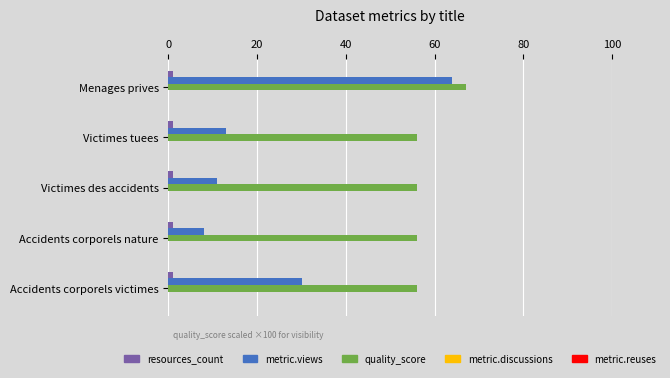

Which series has the largest total across all categories?

quality_score